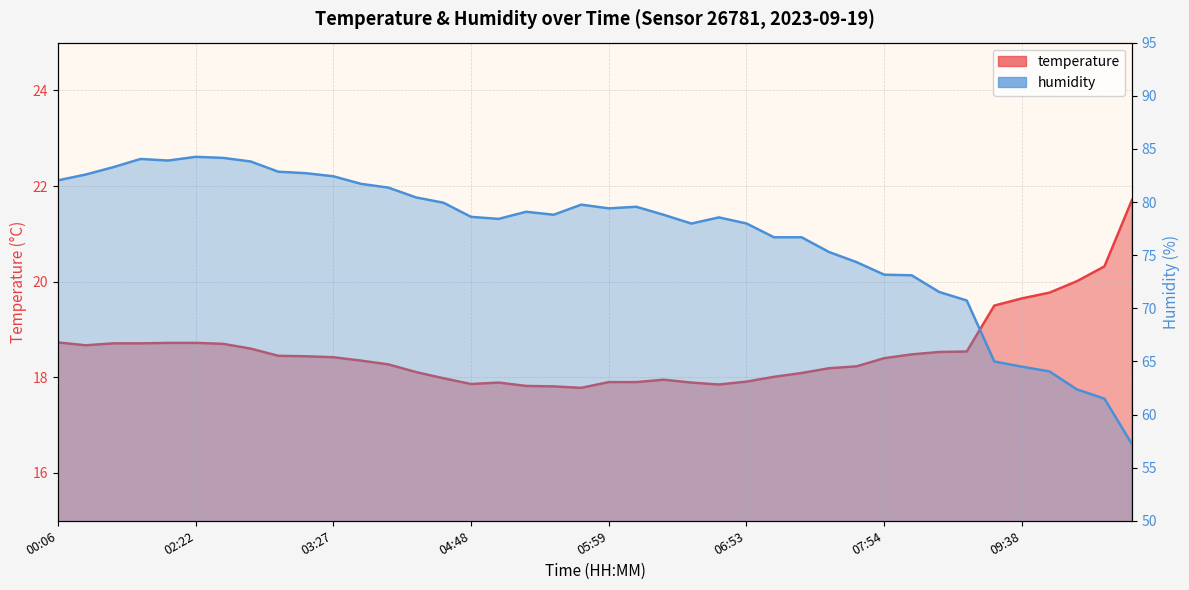

What is the label of the 21st point from the right?

05:38